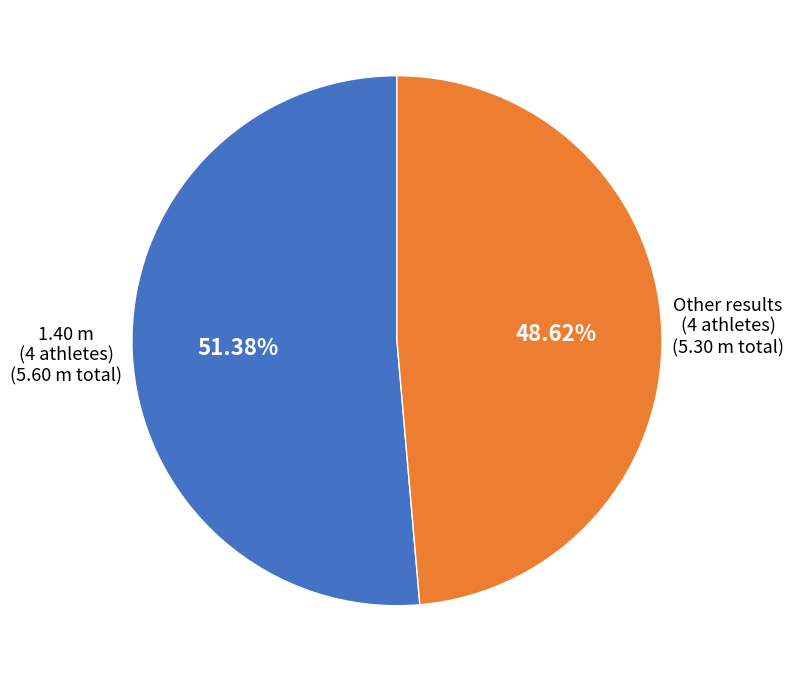

Is there a majority slice in this chart?

Yes